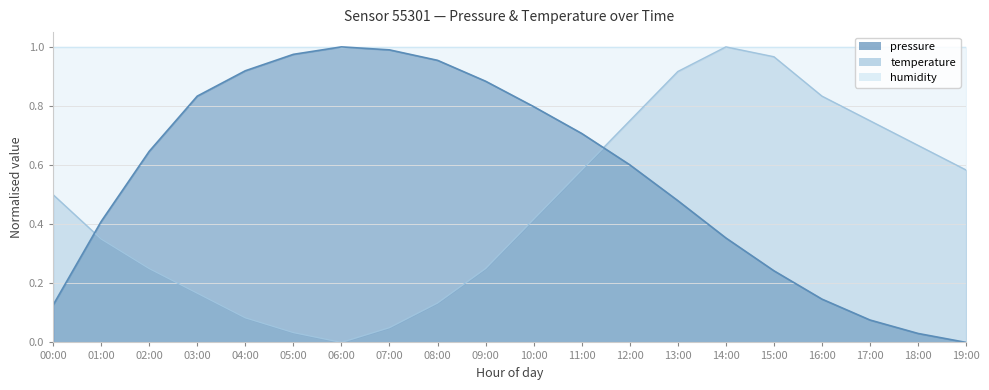

Which has a higher value, 10:00 or 09:00?

09:00